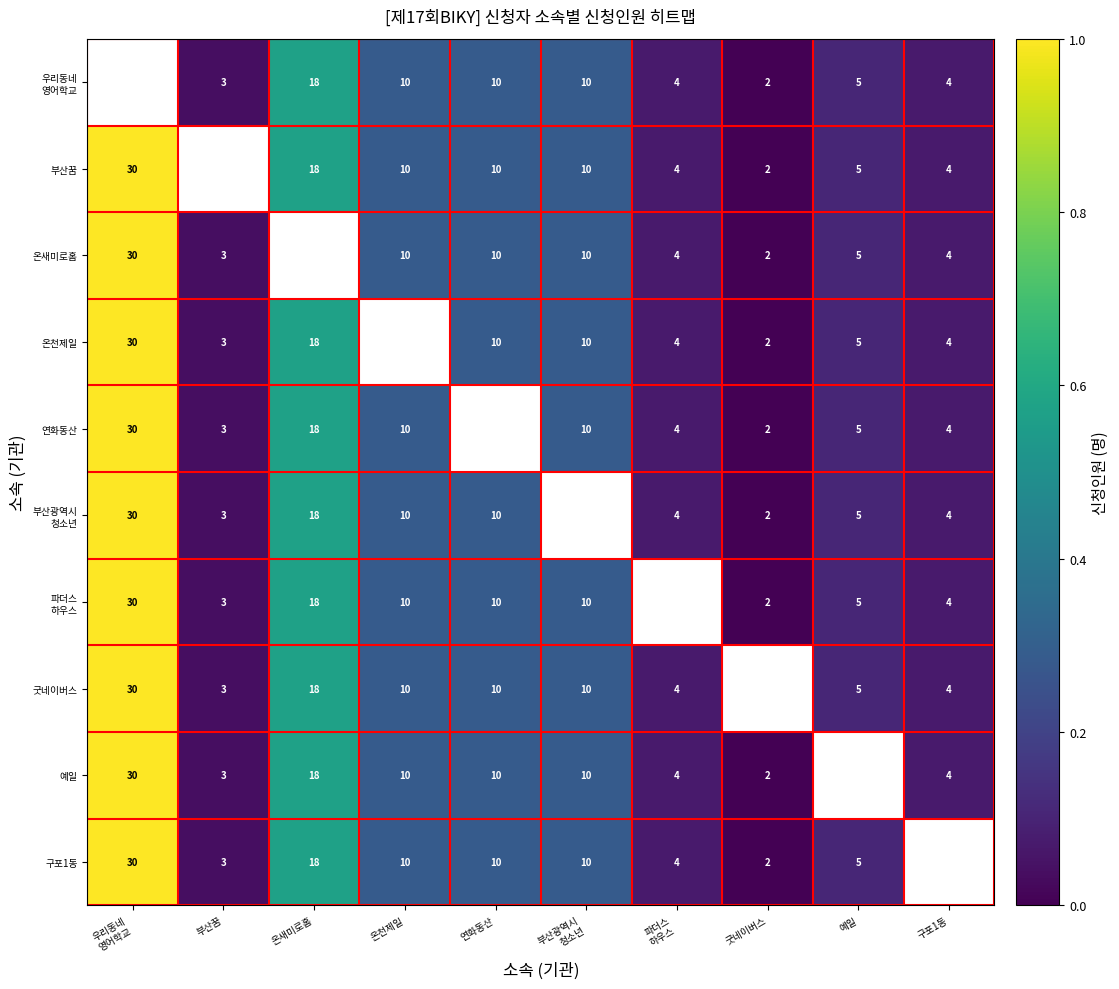

Count the number of data series in this chart.

10